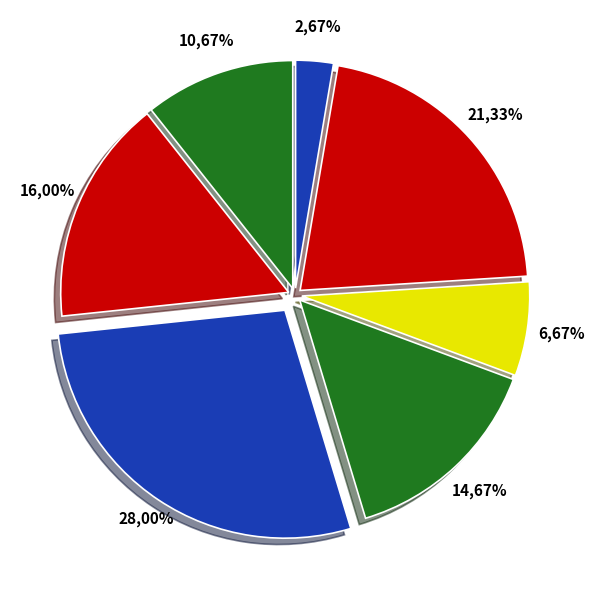

Is the sum of 2 and 3 greater than half?

No